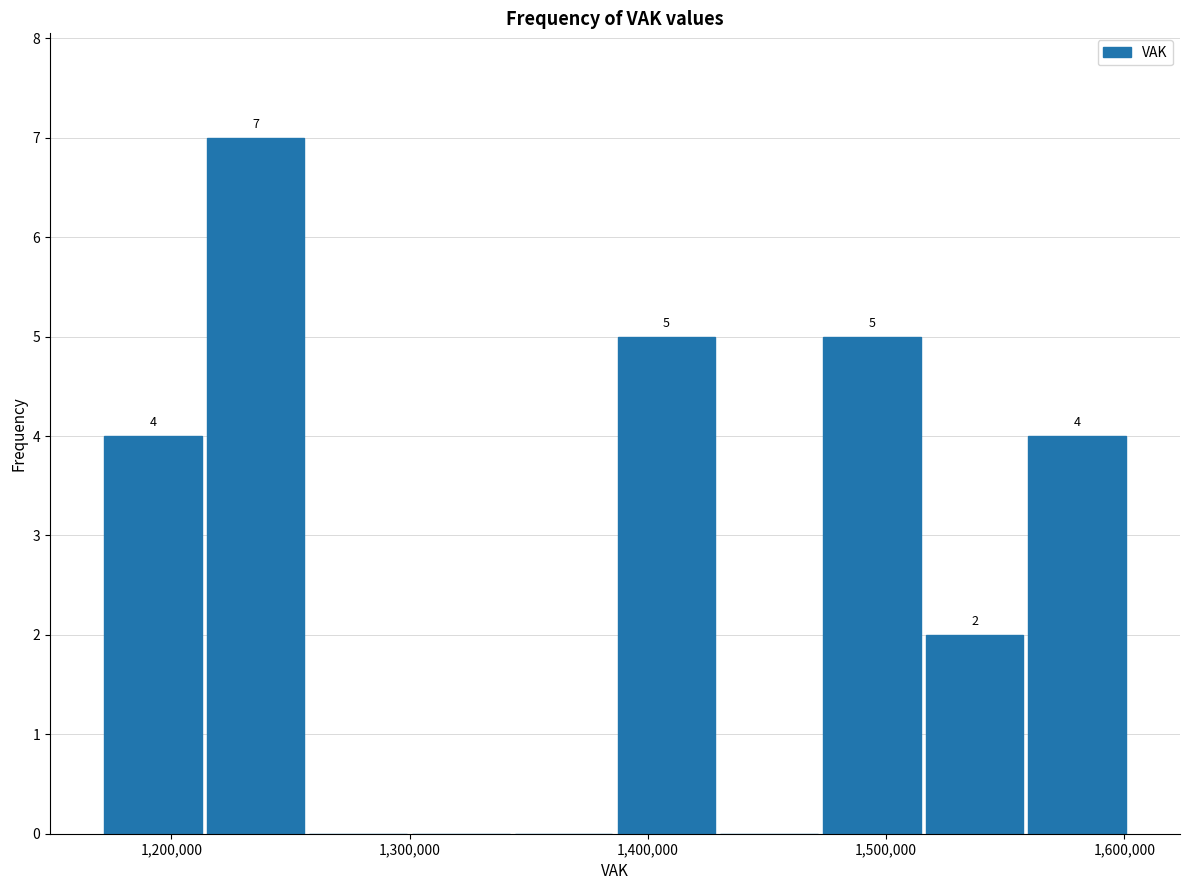

Over which range of the x-axis is the bar tallest?

1210000 to 1260000